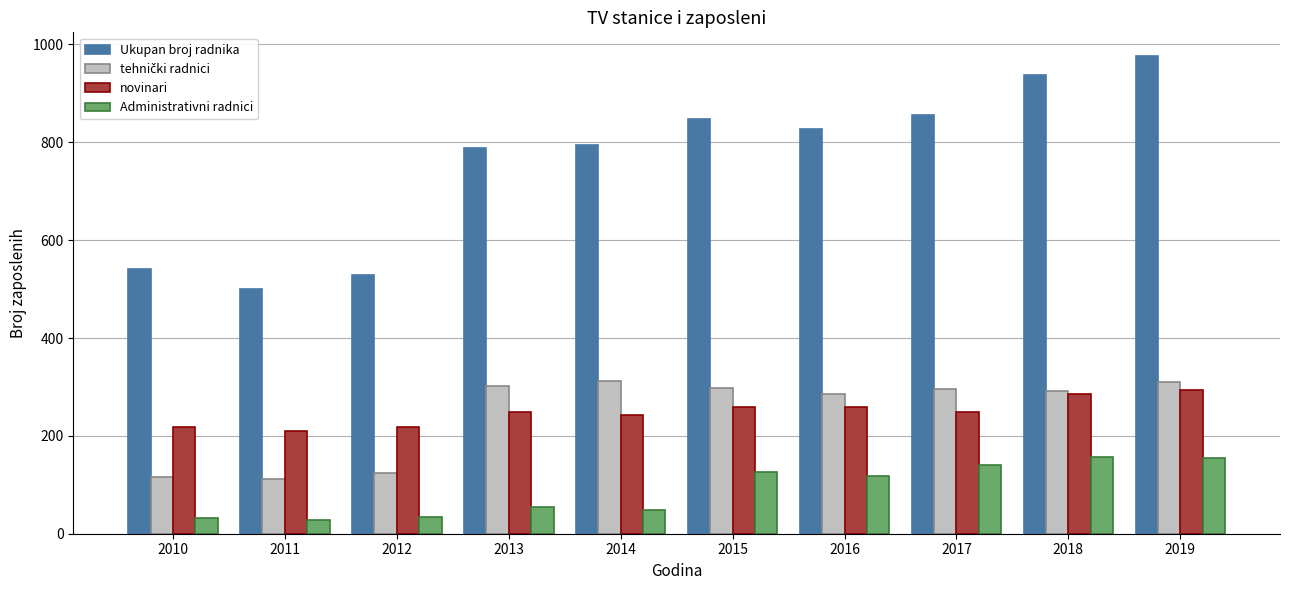

Which series has the largest total across all categories?

Ukupan broj radnika